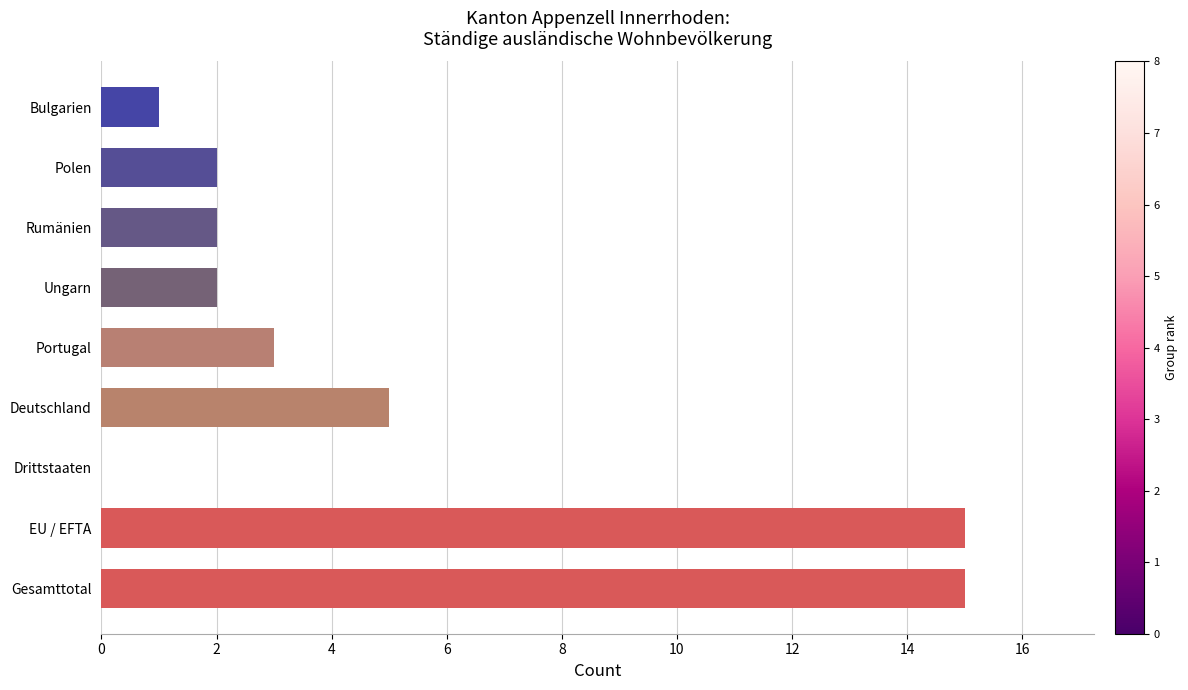

The value at Drittstaaten is 7. True or false?

False